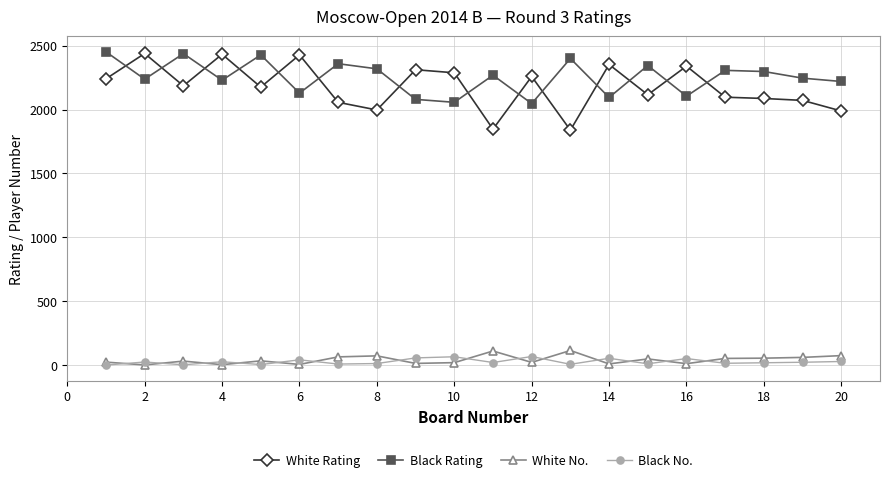

What is the lowest value of the White Rating series?

1839